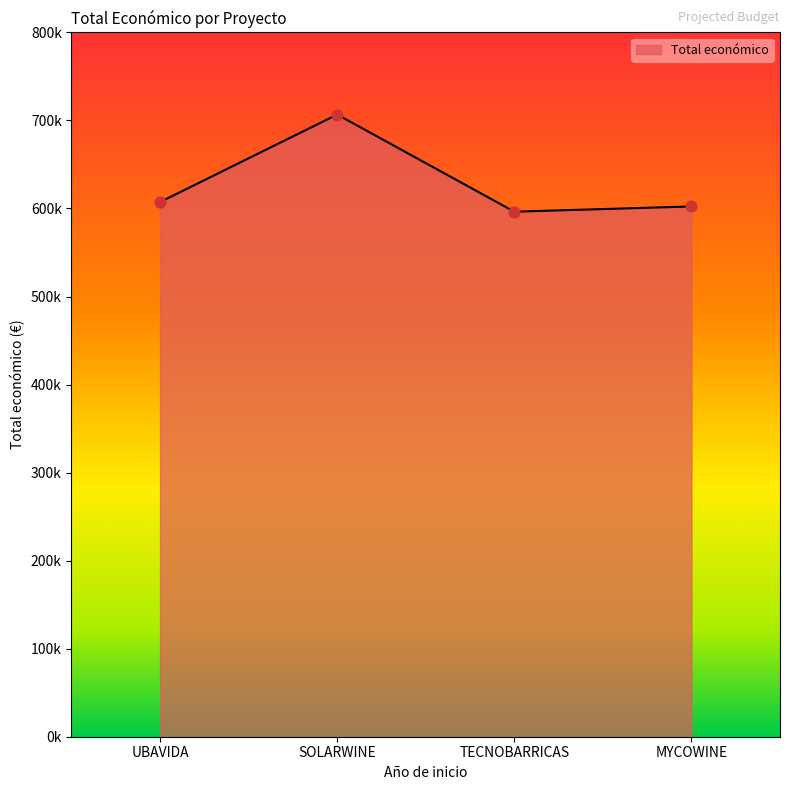

Which has a higher value, TECNOBARRICAS or SOLARWINE?

SOLARWINE